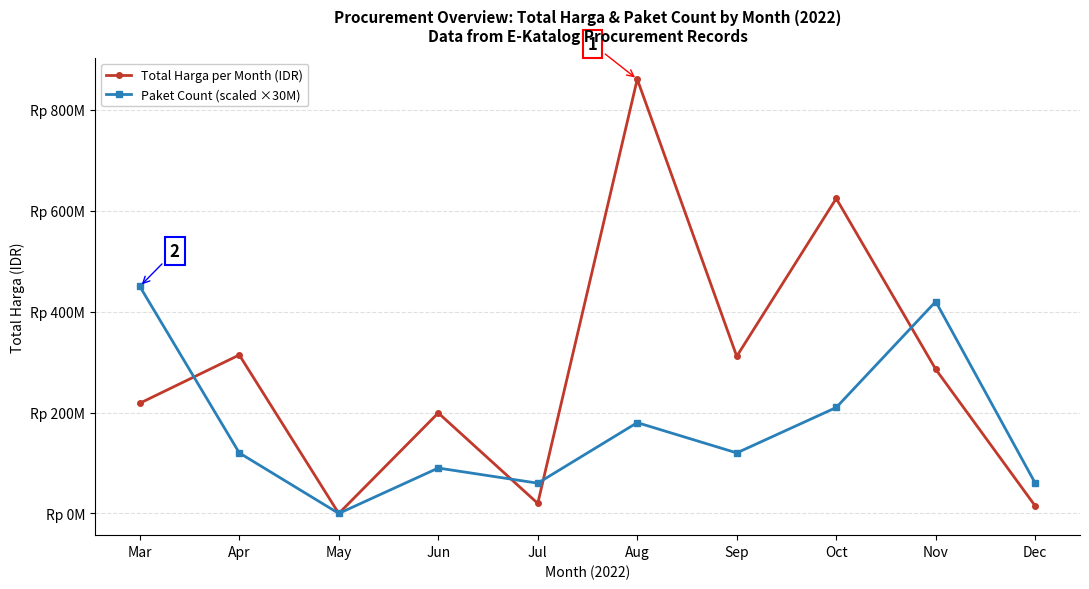

Is this an area chart (filled region under the line)?

No